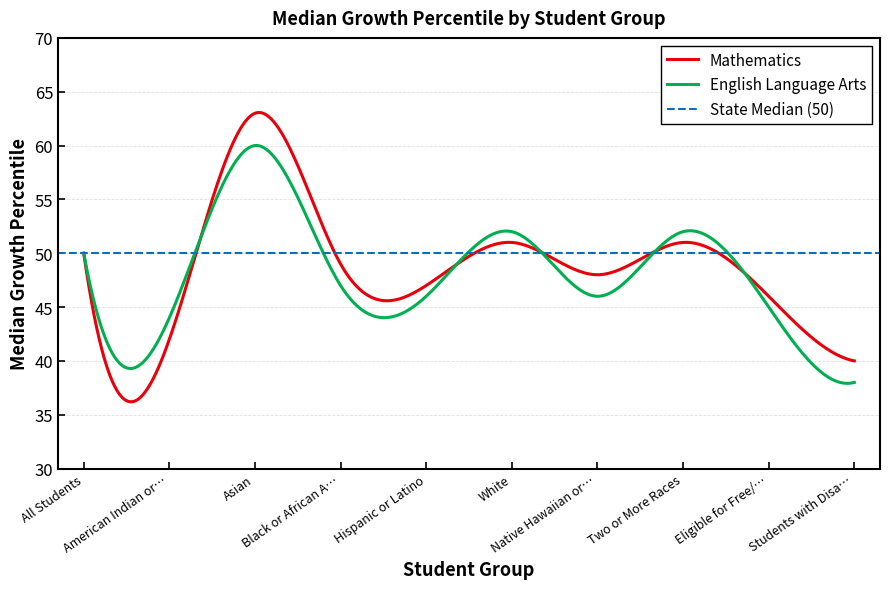

What is the lowest value of the English Language Arts series?

37.9